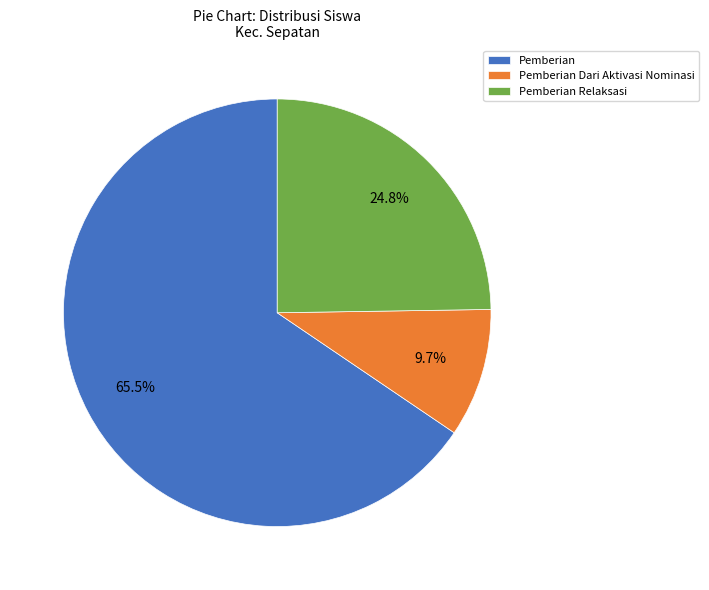

How much of the chart is everything except Pemberian Relaksasi?

75.2%